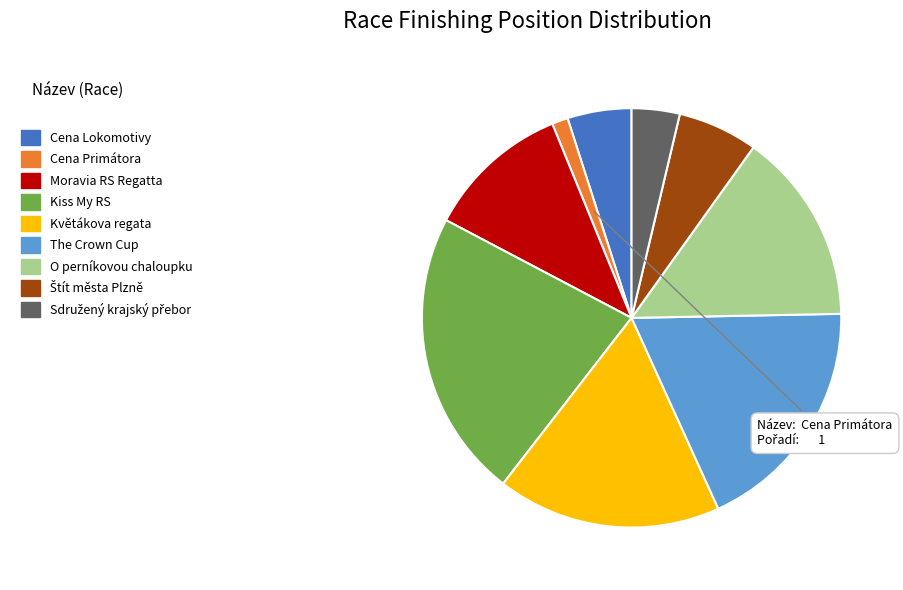

Is there any slice that represents more than half of the pie?

No